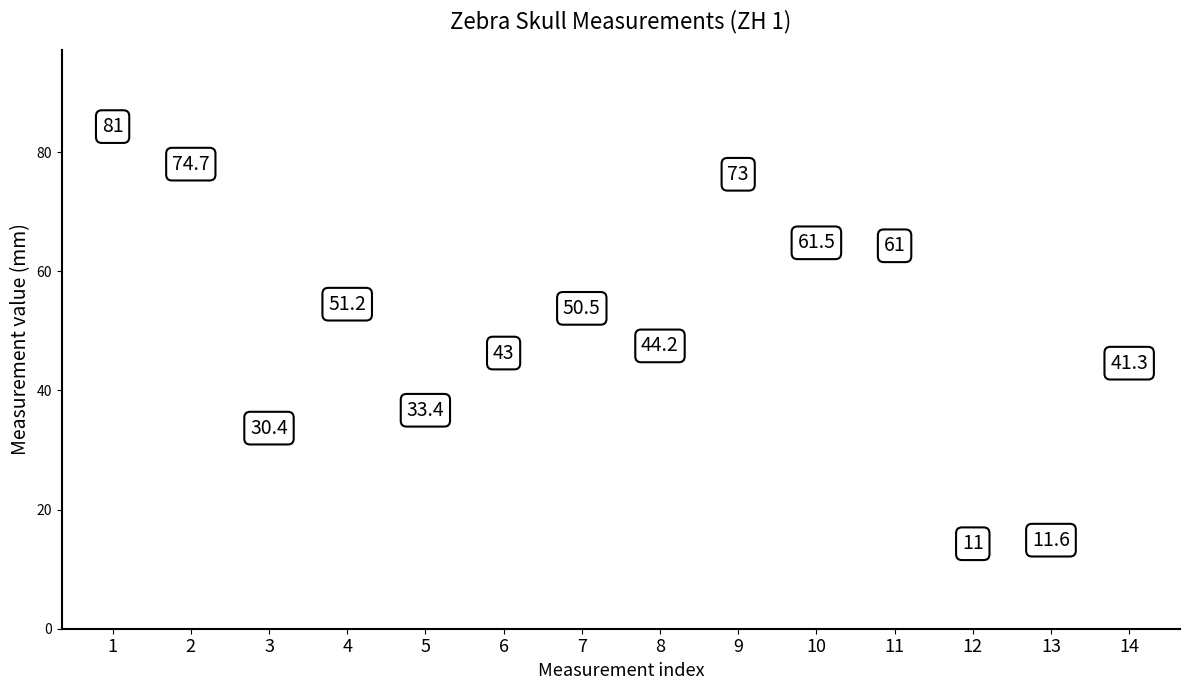

Between 10 and 11, which is larger?

10